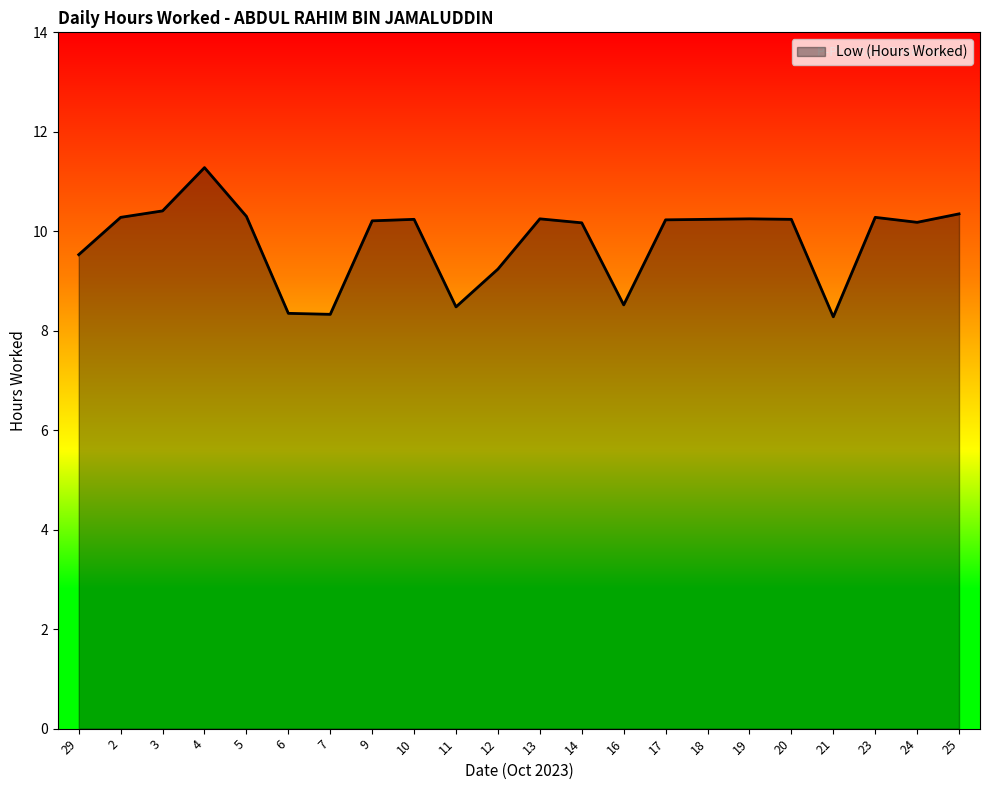

What position from the right is 21?

4